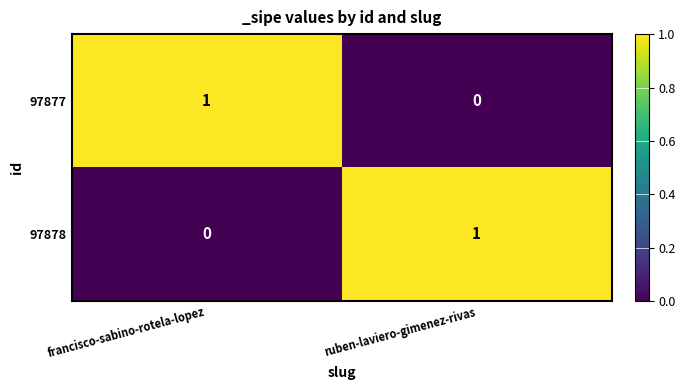

The 97878 series shows 0 at francisco-sabino-rotela-lopez. True or false?

True